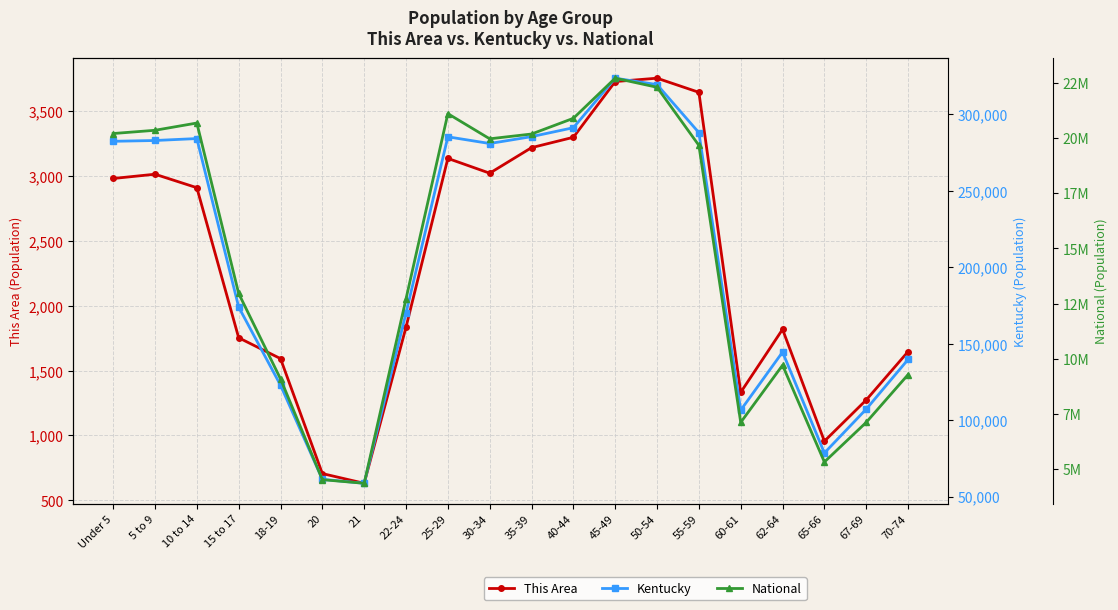

What is the label of the 19th point from the right?

5 to 9